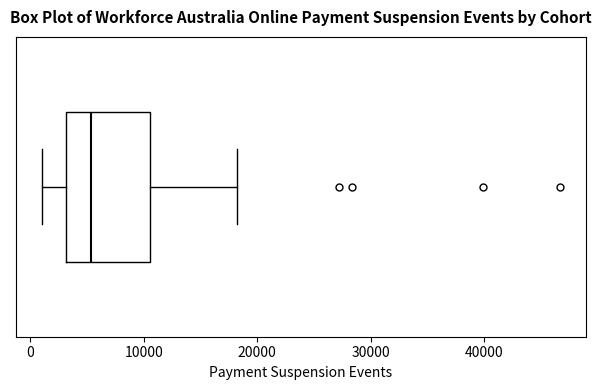

Read this box plot against the x-axis: the position of the median line, the range covered by the box, and the ends of both whiskers. The values are not printed on the chart, so give them approximately, as read against the axis.

median 5000, box 3000 to 11000, whiskers 1000 to 18000